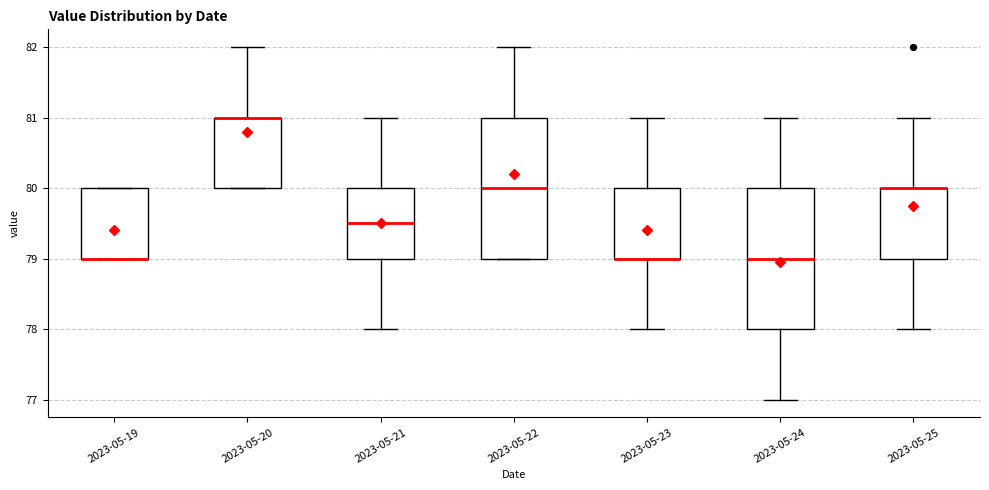

Reading left to right, transcribe this box plot: for each box, give where its median line is, the range the box spans, and where its two whiskers end, as read against the y-axis. The values are not printed on the chart, so give them approximately, as read against the axis.

2023-05-19: median 79.0 (drawn on the box's lower edge), box 79.0 to 80.0, whiskers 79.0 to 80.0
2023-05-20: median 81.0 (drawn on the box's upper edge), box 80.0 to 81.0, whiskers 80.0 to 82.0
2023-05-21: median 79.5, box 79.0 to 80.0, whiskers 78.0 to 81.0
2023-05-22: median 80.0, box 79.0 to 81.0, whiskers 79.0 to 82.0
2023-05-23: median 79.0 (drawn on the box's lower edge), box 79.0 to 80.0, whiskers 78.0 to 81.0
2023-05-24: median 79.0, box 78.0 to 80.0, whiskers 77.0 to 81.0
2023-05-25: median 80.0 (drawn on the box's upper edge), box 79.0 to 80.0, whiskers 78.0 to 81.0